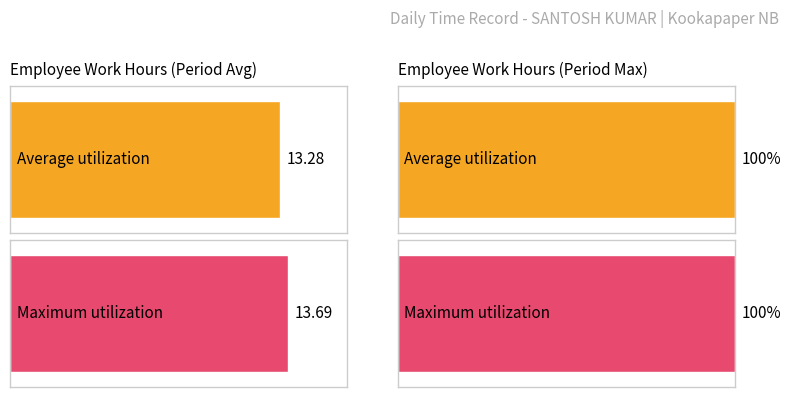

What are all the series names shown in the legend?

Average utilization, Maximum utilization